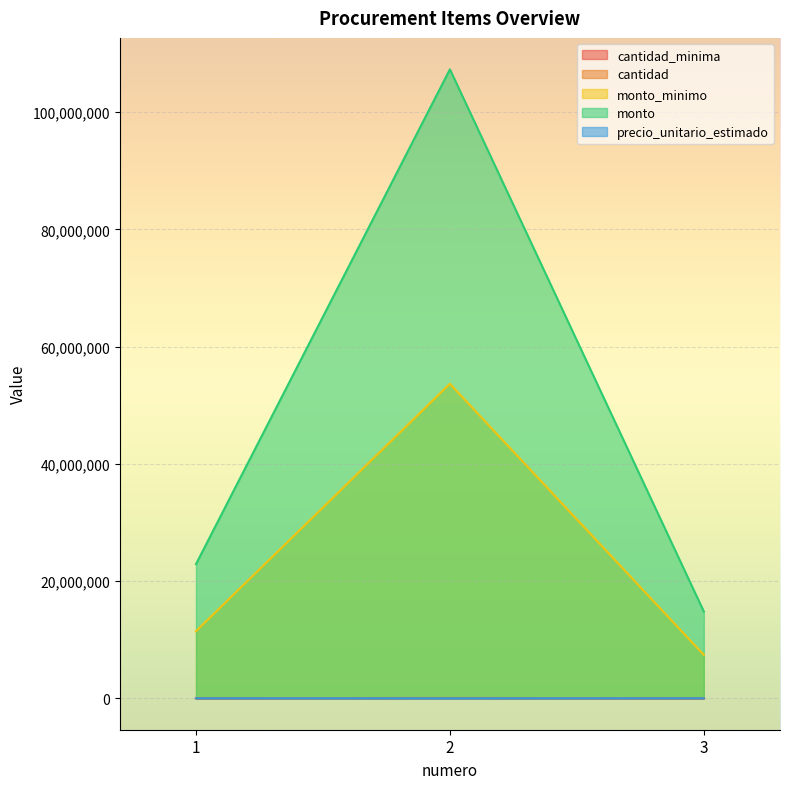

What is the sum of the monto values at 2 and 1?

130180000